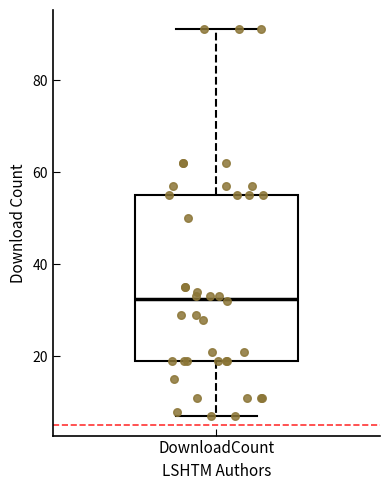

Where does the upper whisker of the box for DownloadCount end on the y-axis? The values are not printed on the chart, so give them approximately, as read against the axis.

92